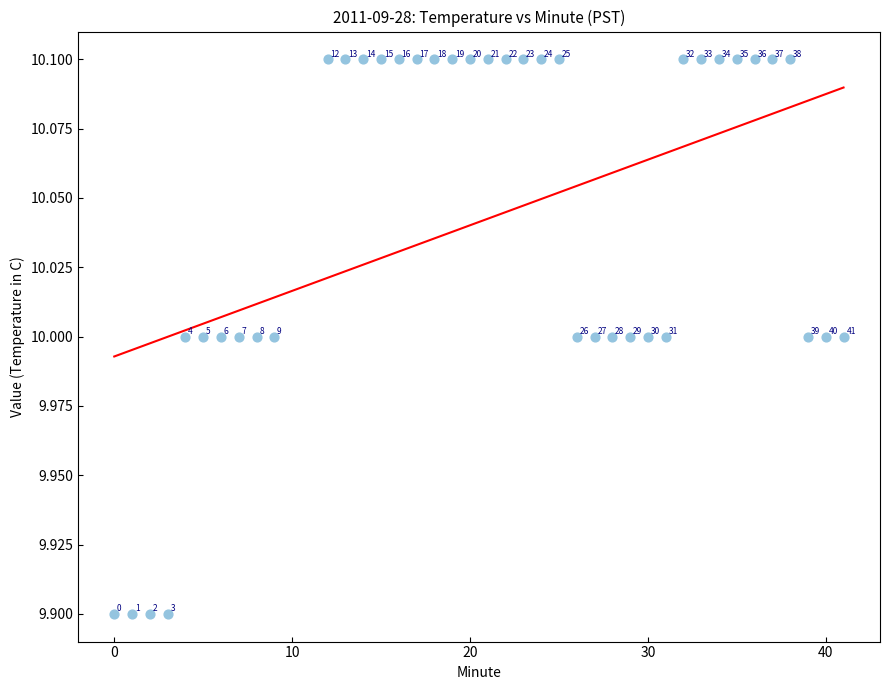

What Y value in the scatter plot is closest to 10?

10.0